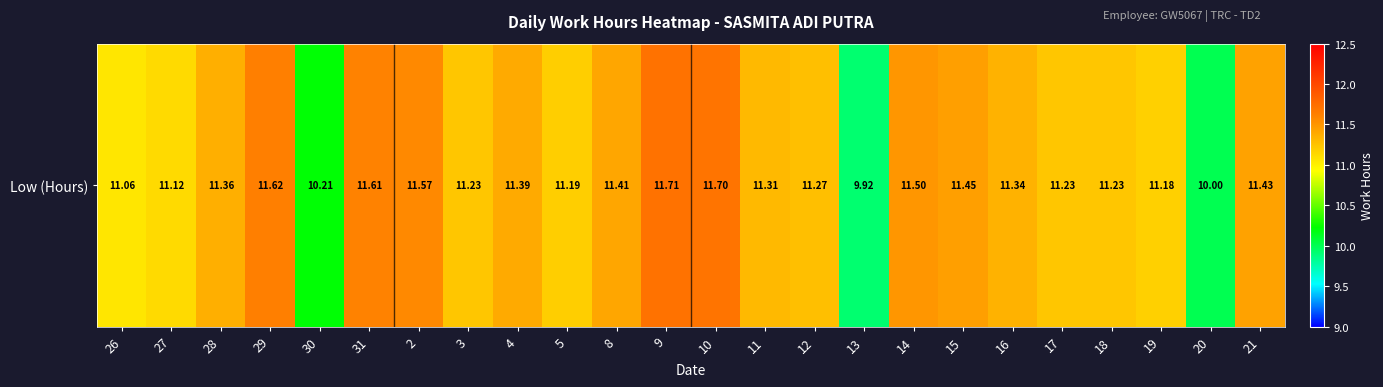

The chart shows a value of 2.4 at 9. True or false?

False